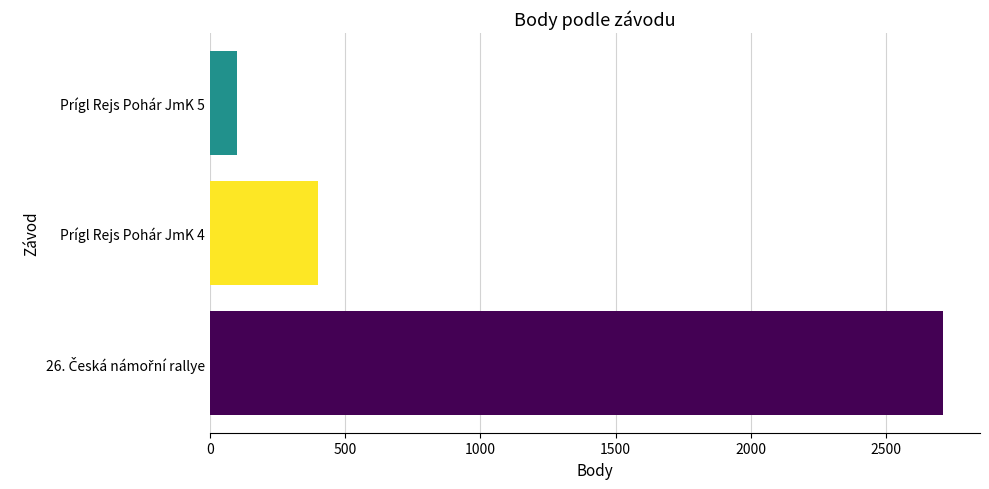

Is it true that the value at Prígl Rejs Pohár JmK 4 is 548?

False